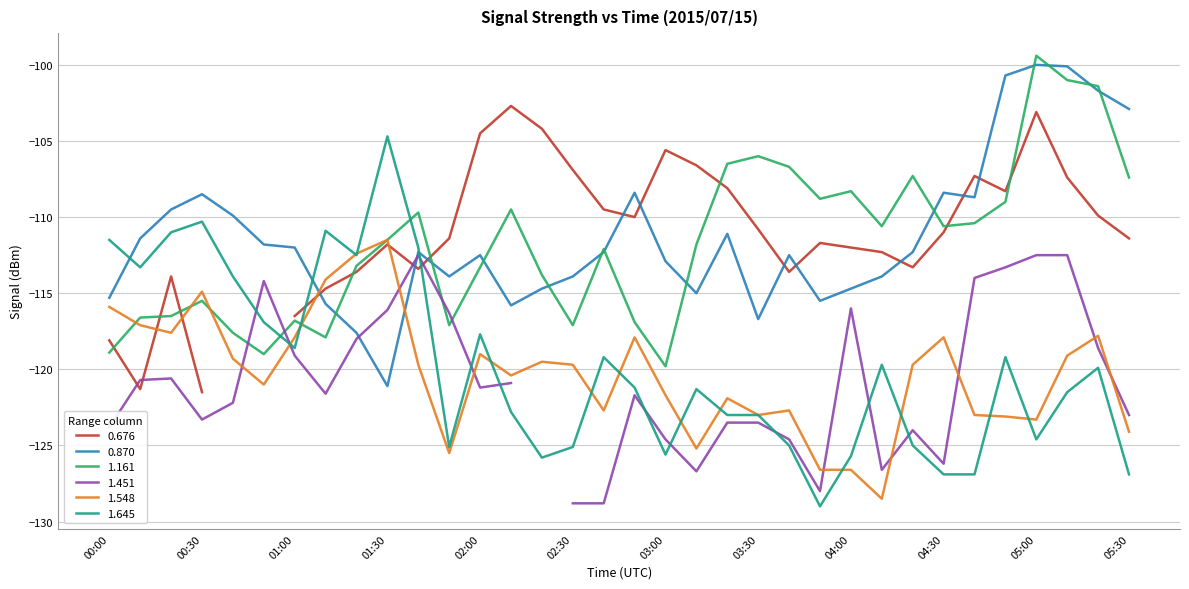

Is it true that 0.870 equals -112.0 at 01:00?

True